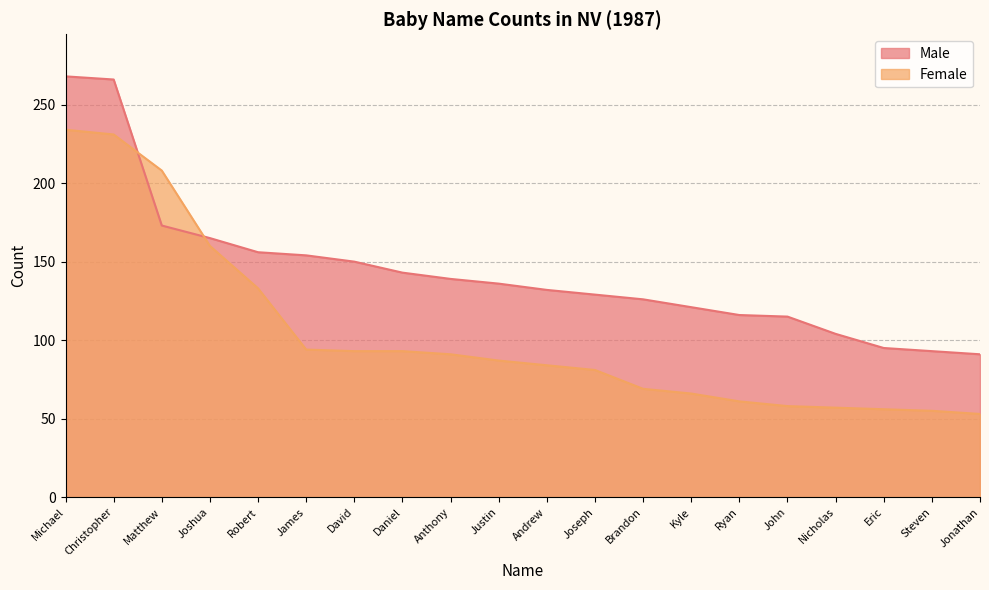

Rank the series by their average value, from lowest to highest.

Female, Male